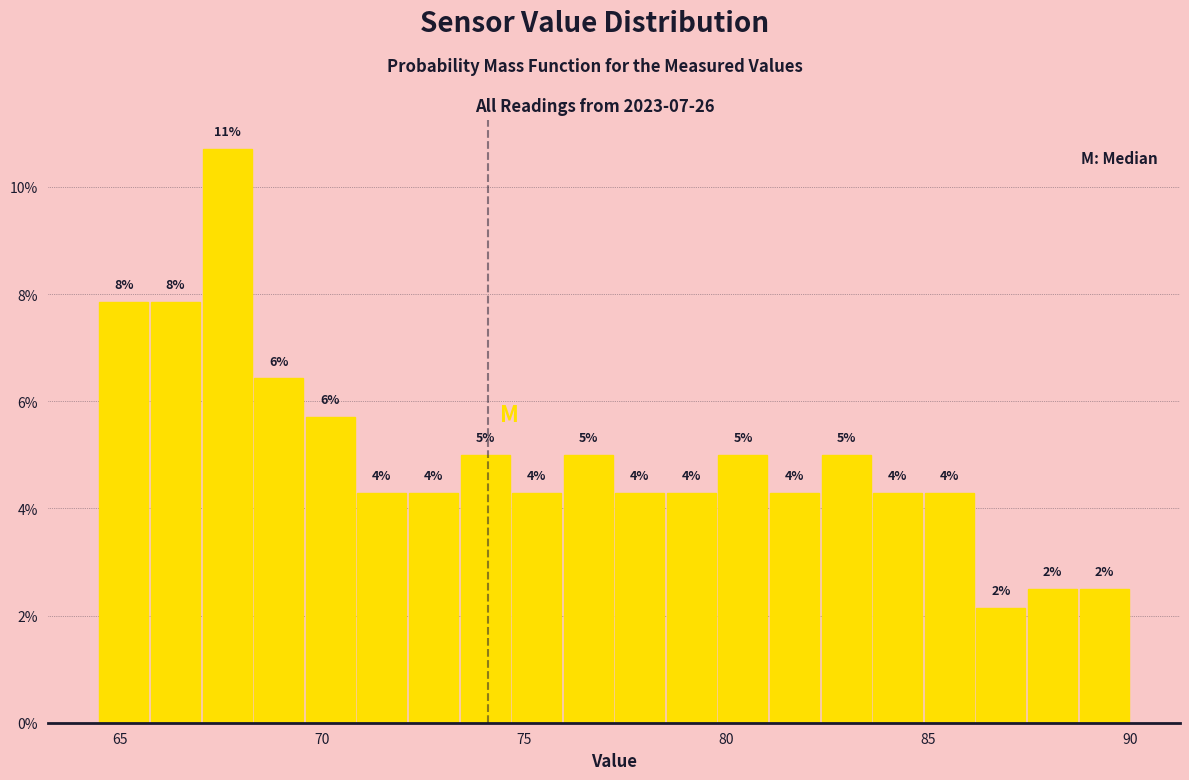

Read against the x-axis, roughly where is the centre of the tallest bar?

67.5